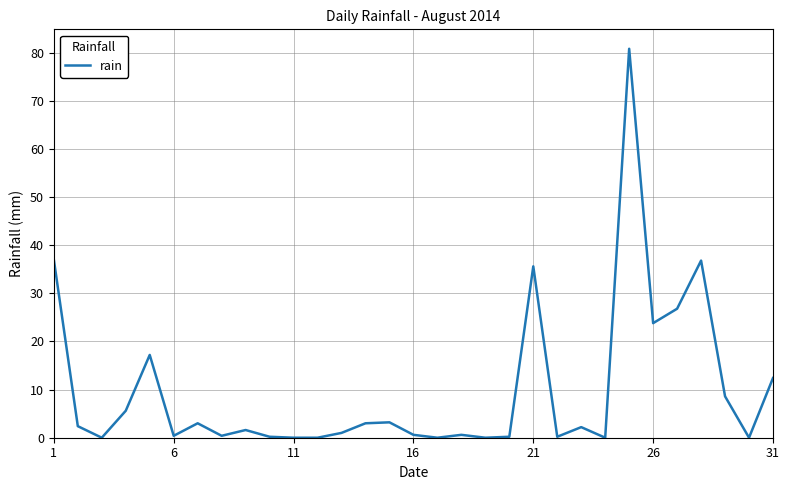

What is the difference between the maximum and minimum values?

80.8